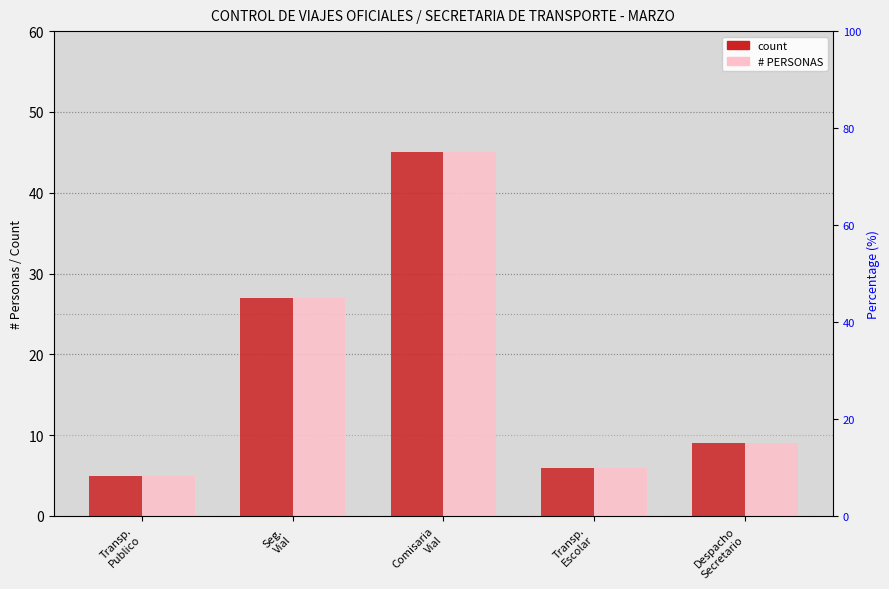

What are all the series names shown in the legend?

count, # PERSONAS